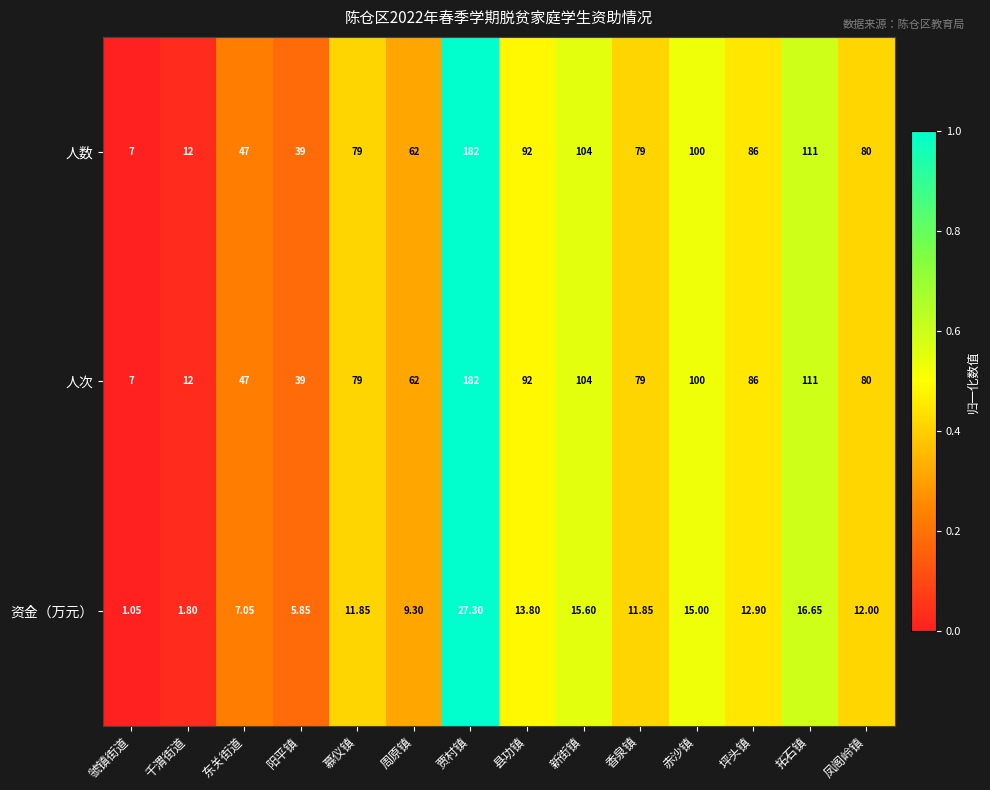

Is the value of 人次 at 赤沙镇 greater than the value of 资金（万元） at 阳平镇?

Yes